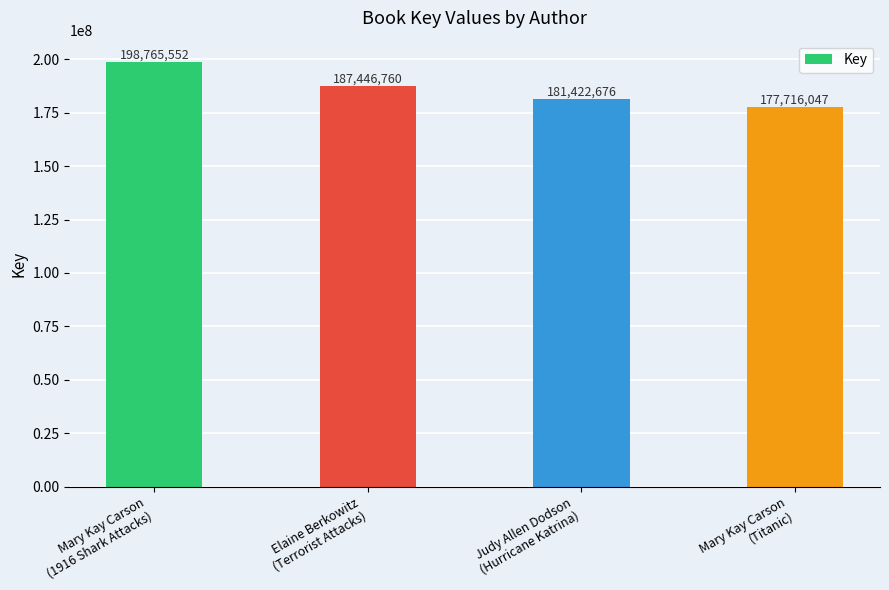

Reading left to right, list all the values displayed in this chart.

198765552	187446760	181422676	177716047